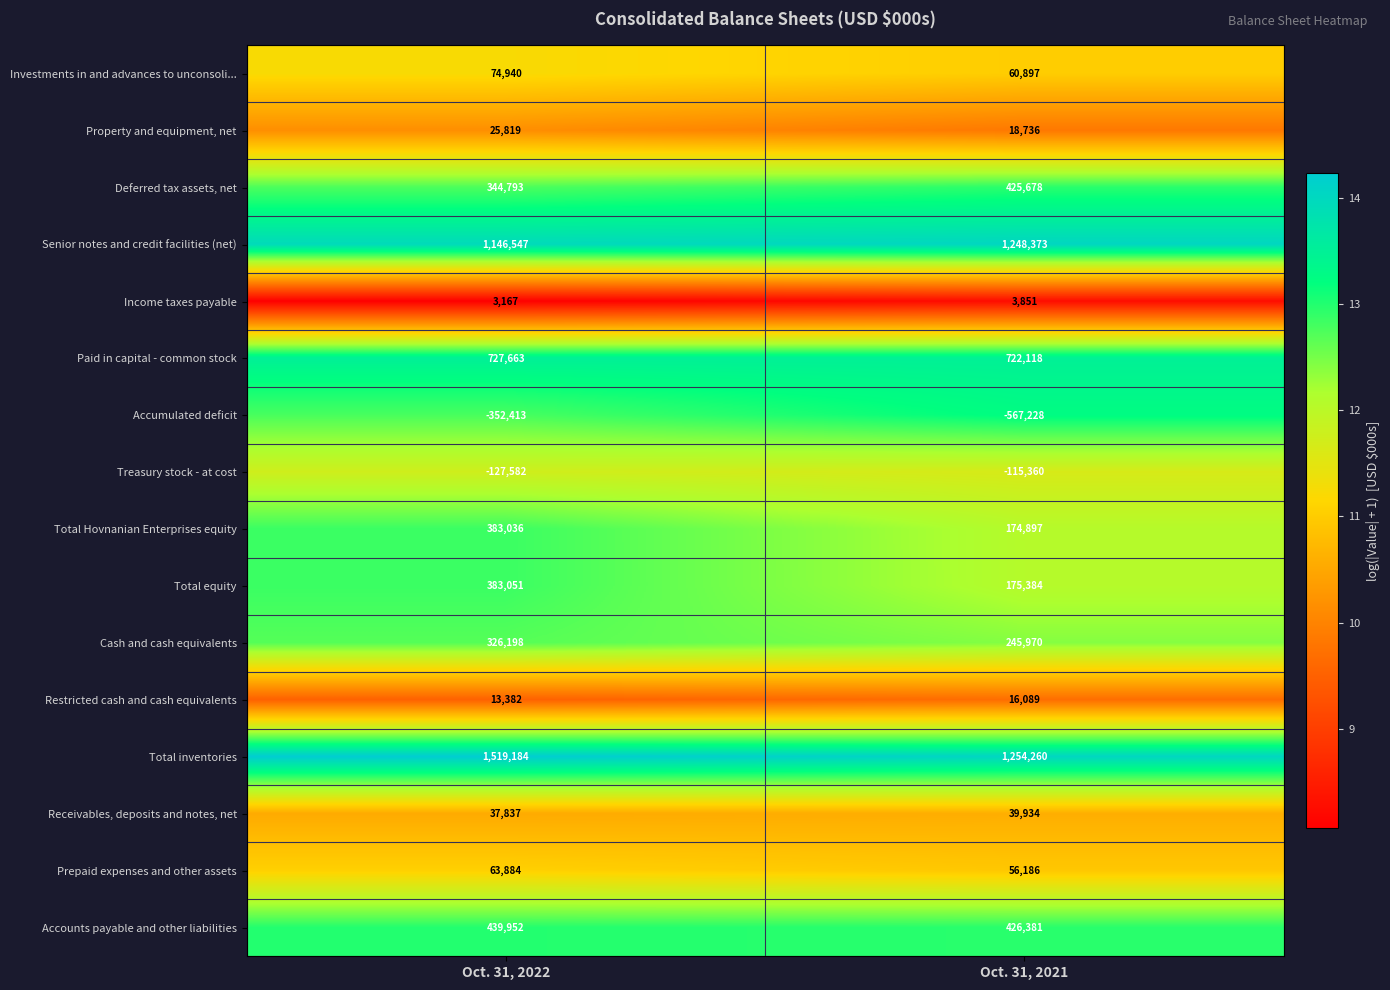

Count the number of categories in the chart.

2